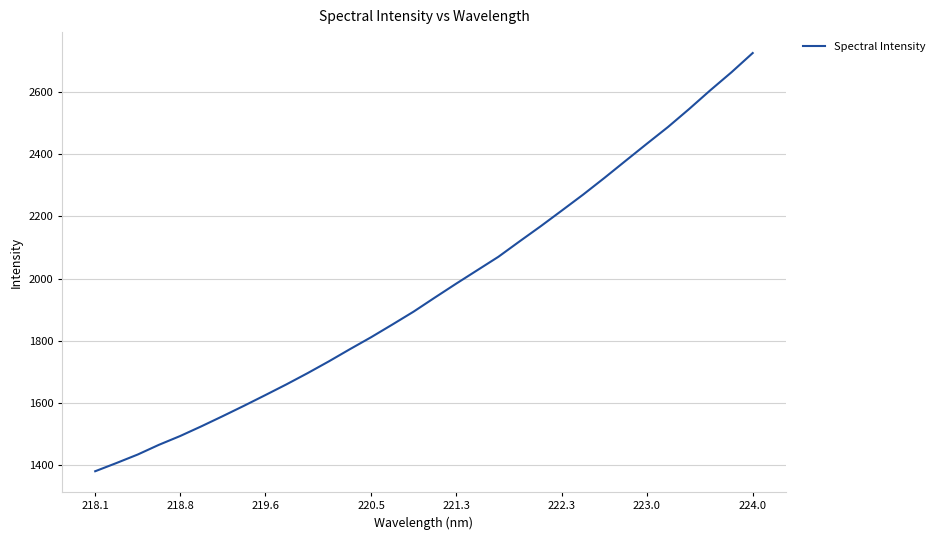

How many lines are shown in the chart?

1